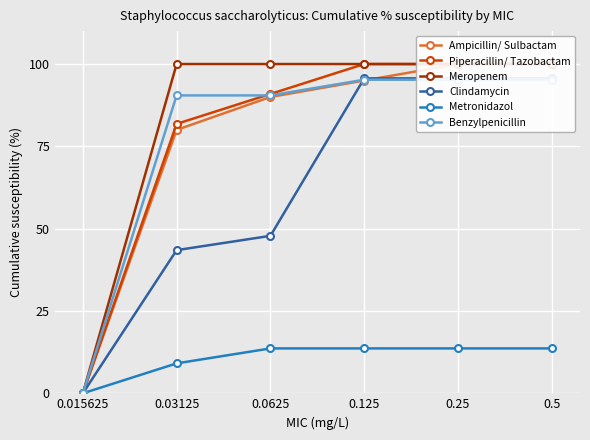

What are all the series names shown in the legend?

Ampicillin/ Sulbactam, Piperacillin/ Tazobactam, Meropenem, Clindamycin, Metronidazol, Benzylpenicillin